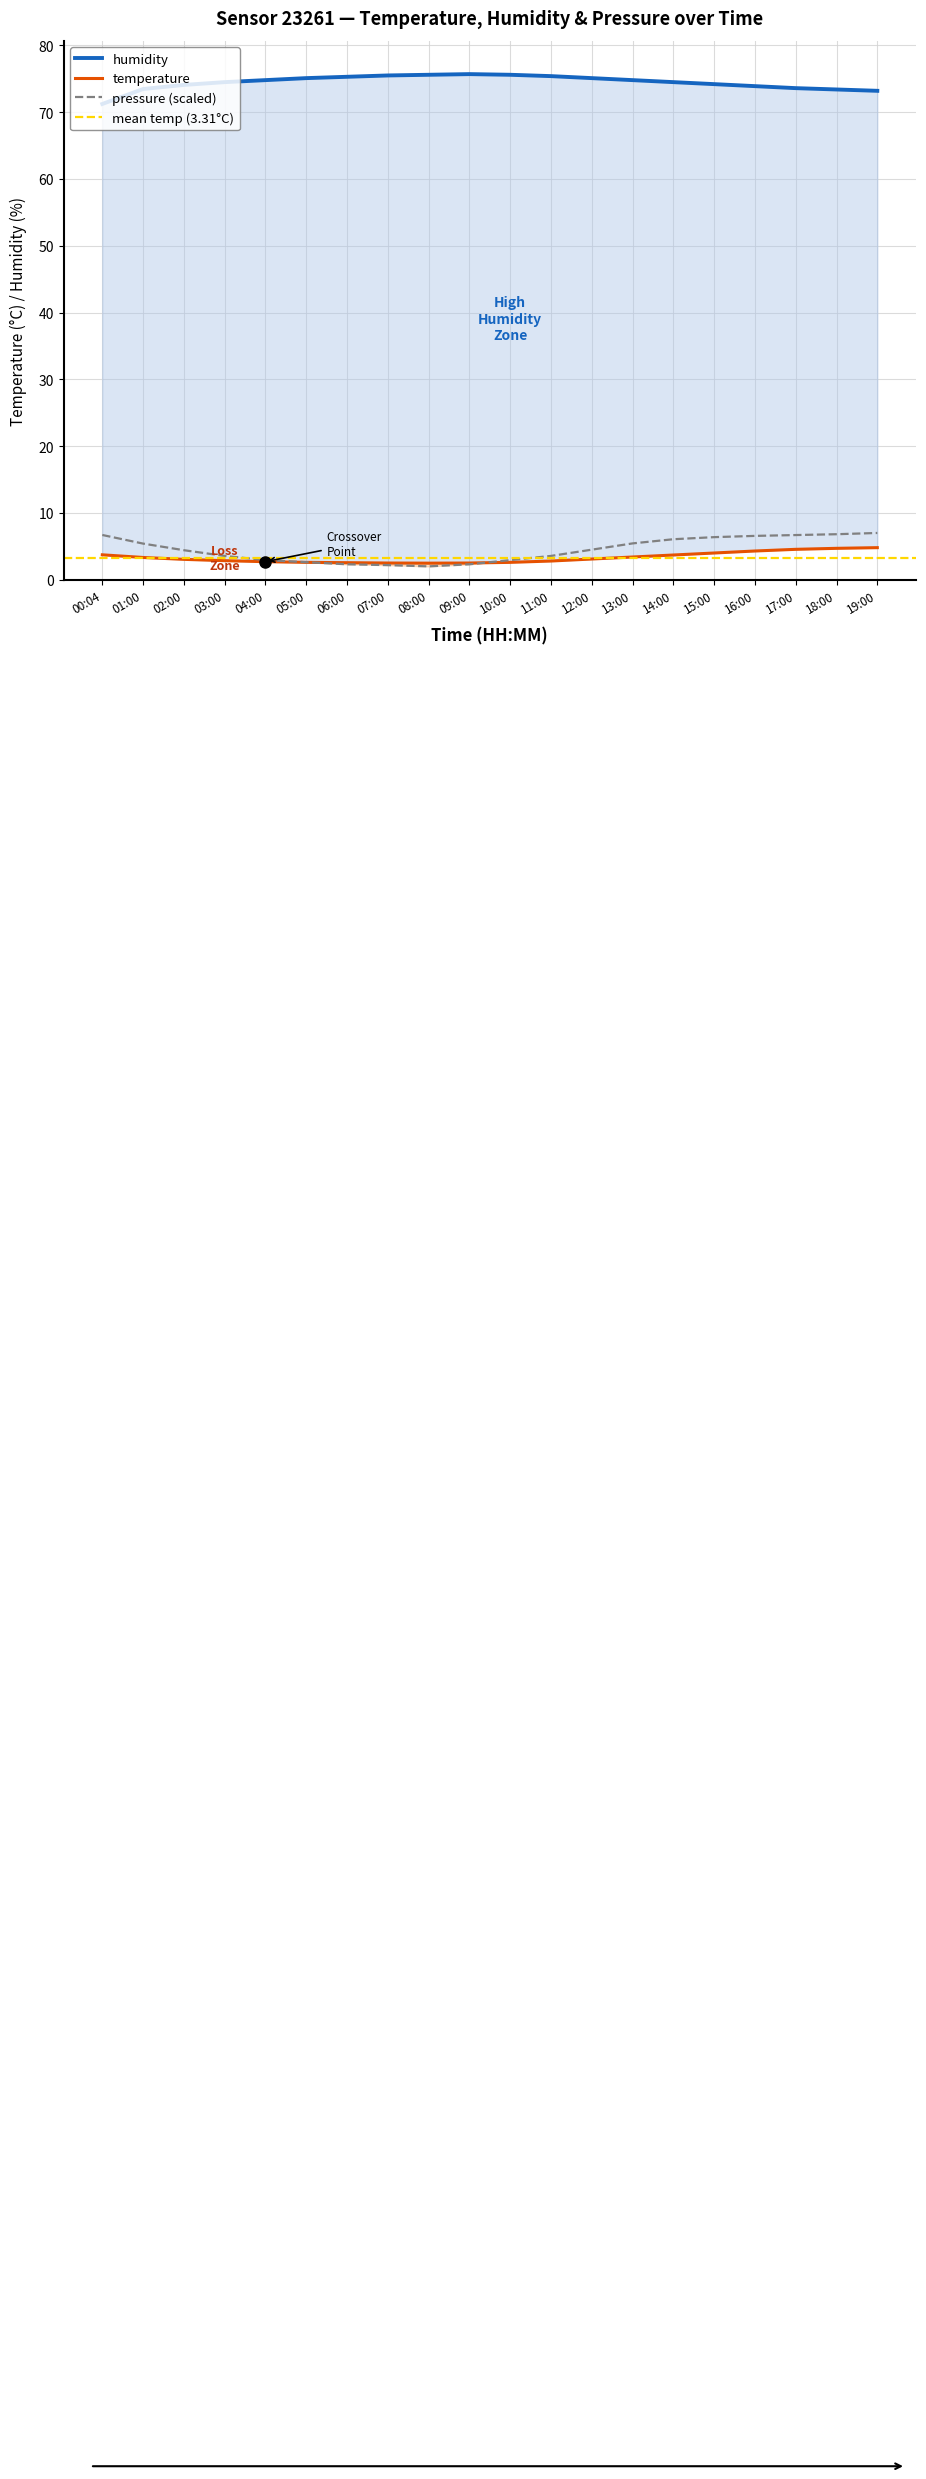

The pressure_normalized series shows 2.0 at 00:04. True or false?

False